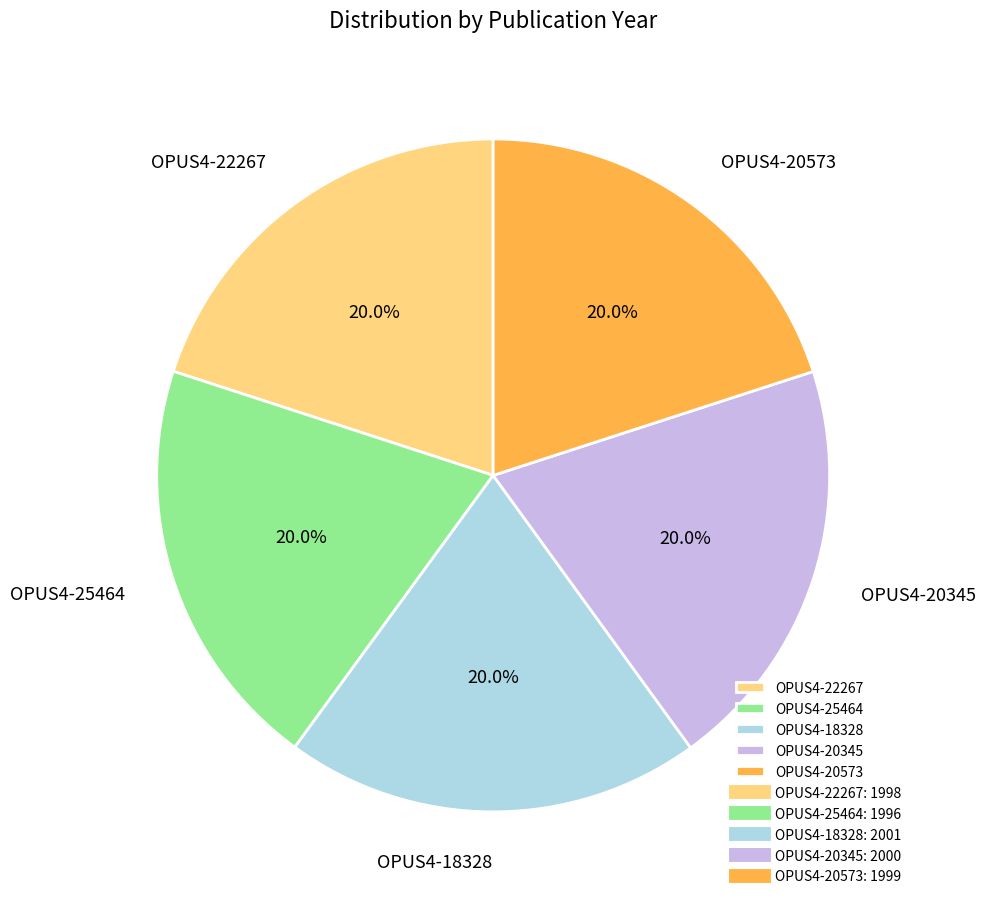

Does OPUS4-22267 represent more than half of the total?

No